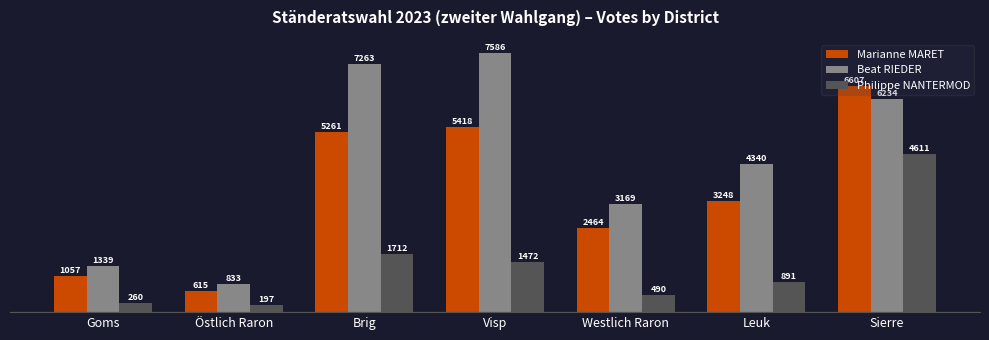

At which label is Beat RIEDER closest to 4209?

Leuk